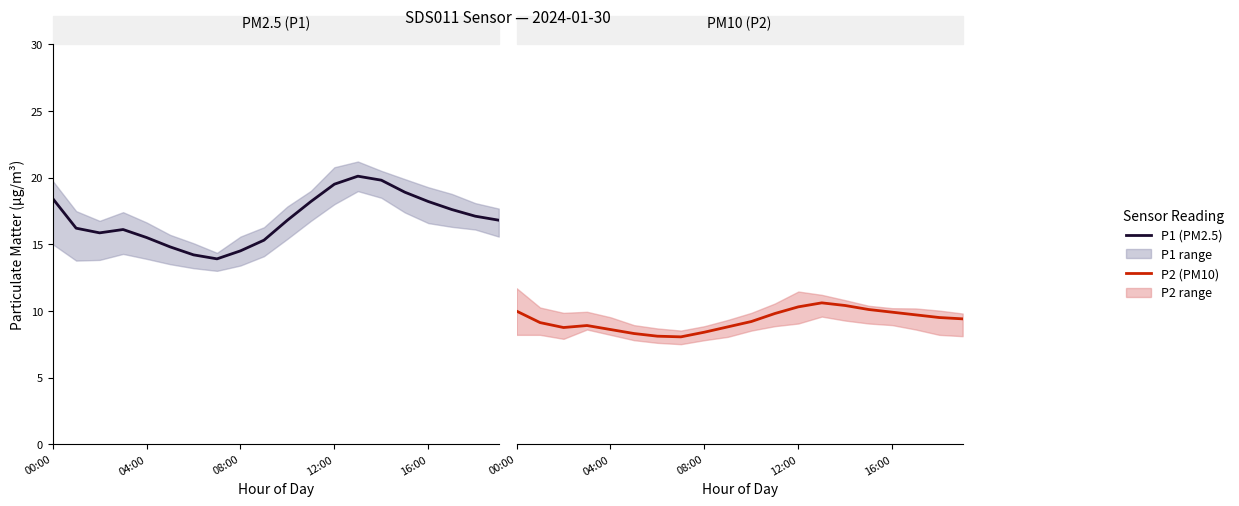

Is this an area chart (filled region under the line)?

No